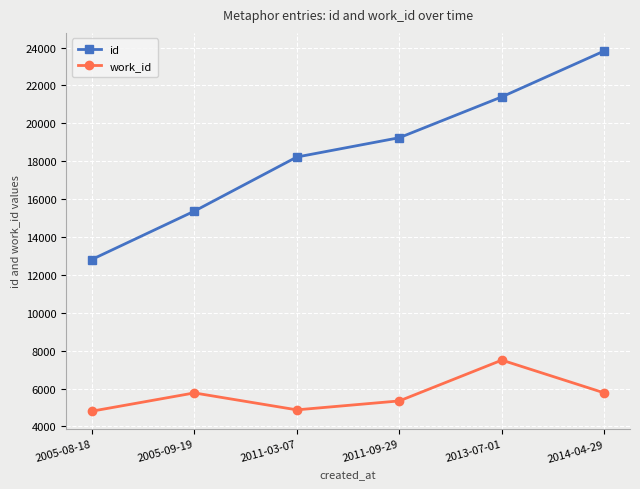

True or false: work_id and id intersect in this chart.

False